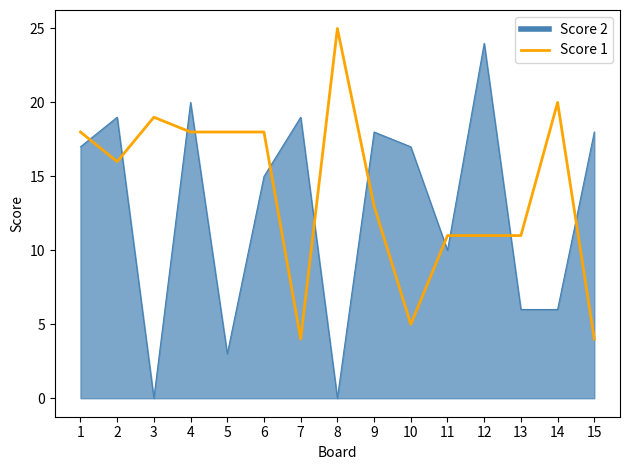

At which label is Score 2 closest to 12?

11